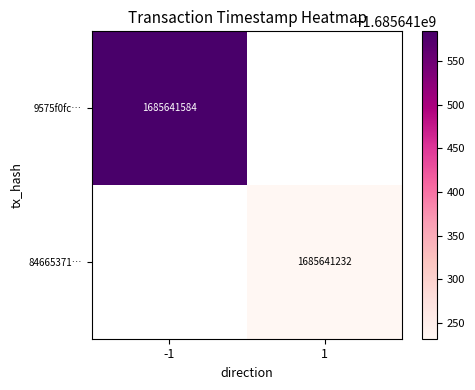

What is the average value of the 84665371ba255509f75215f6b9296e0e2269b52 series?

842820616